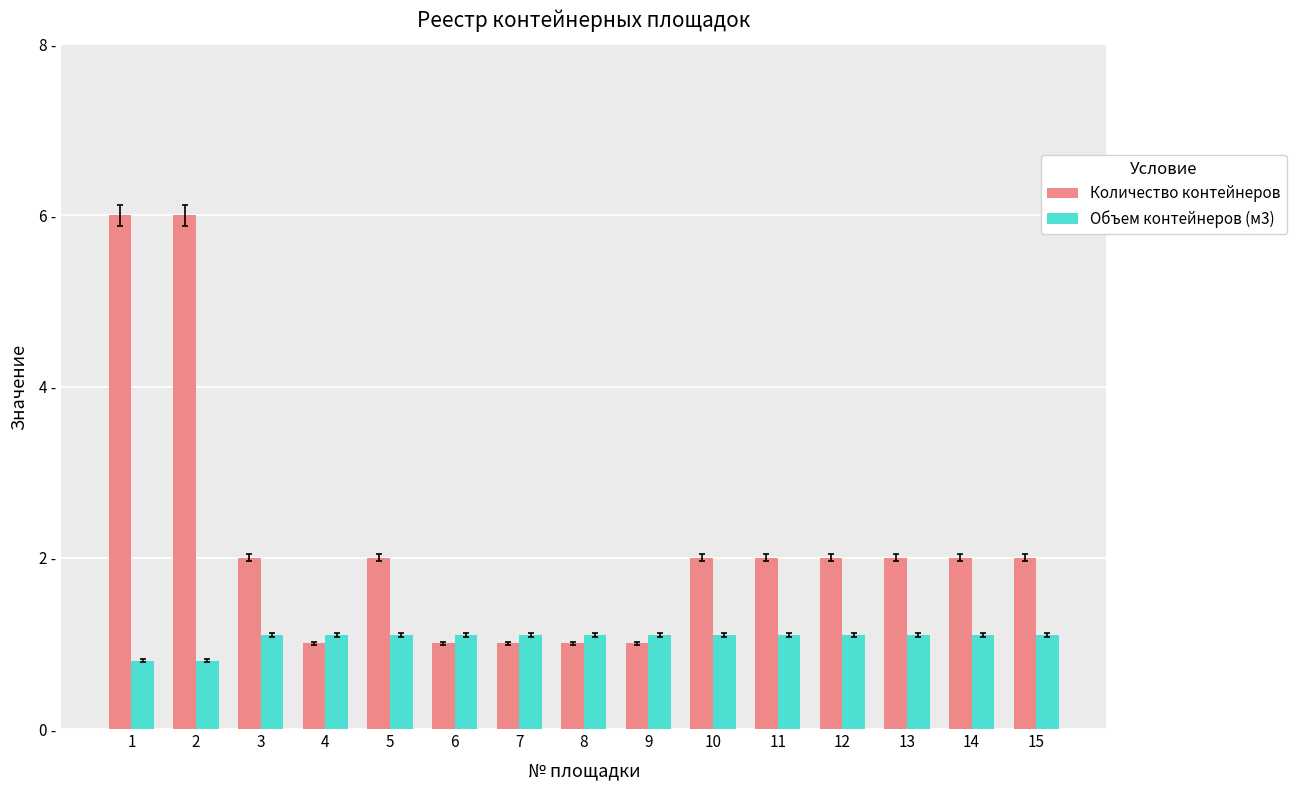

What are all the series names shown in the legend?

Количество контейнеров, Объем контейнеров (м3)